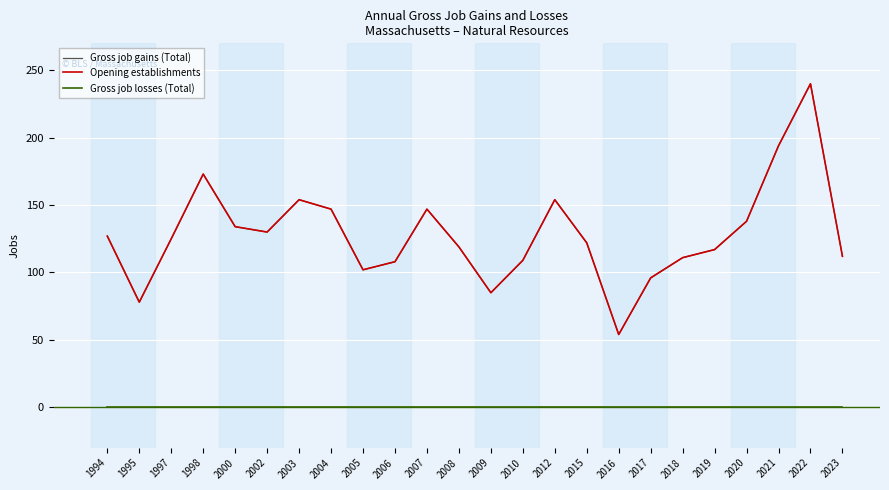

Does the chart display data point markers on the line(s)?

No